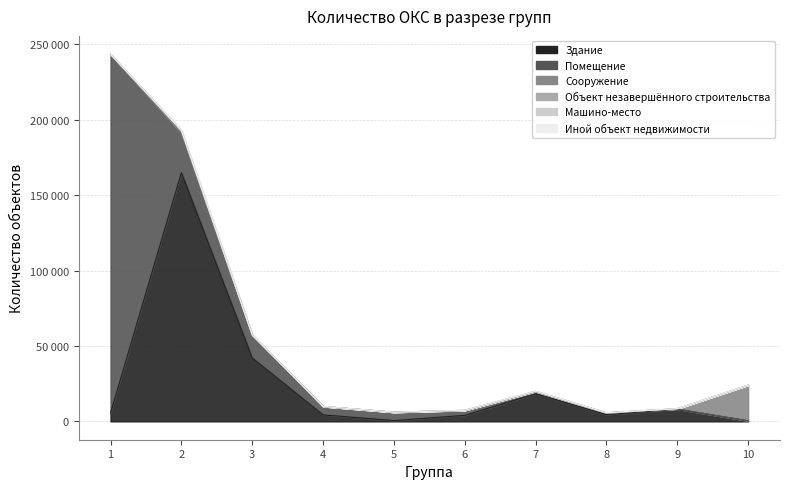

How many lines are shown in the chart?

6